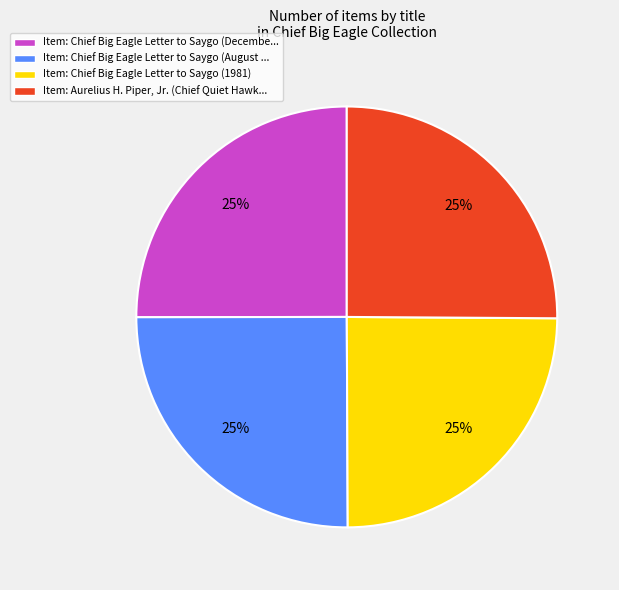

To the nearest percent, what is the average slice percentage?

25%